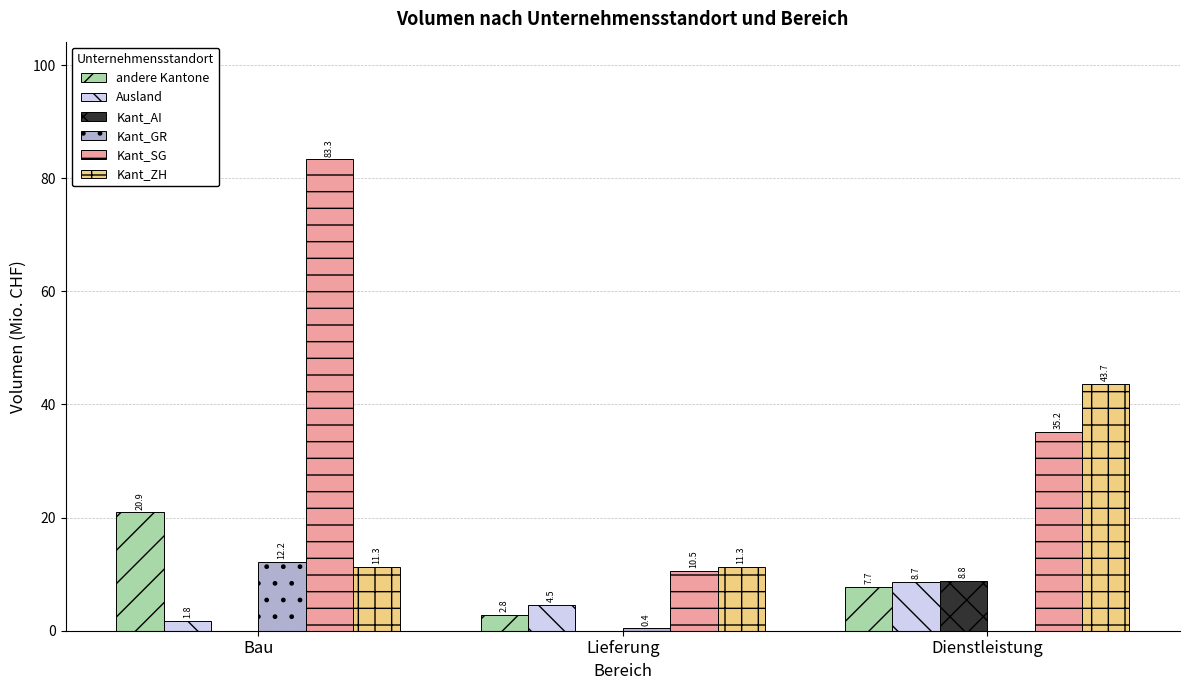

How many groups of bars are there?

3